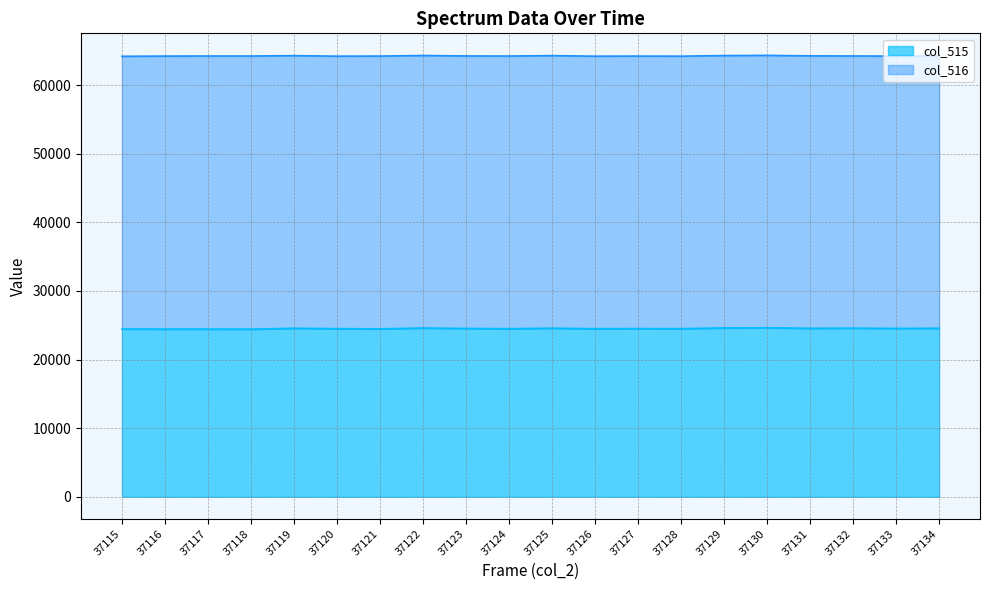

The value at 37132 is 13858. True or false?

False